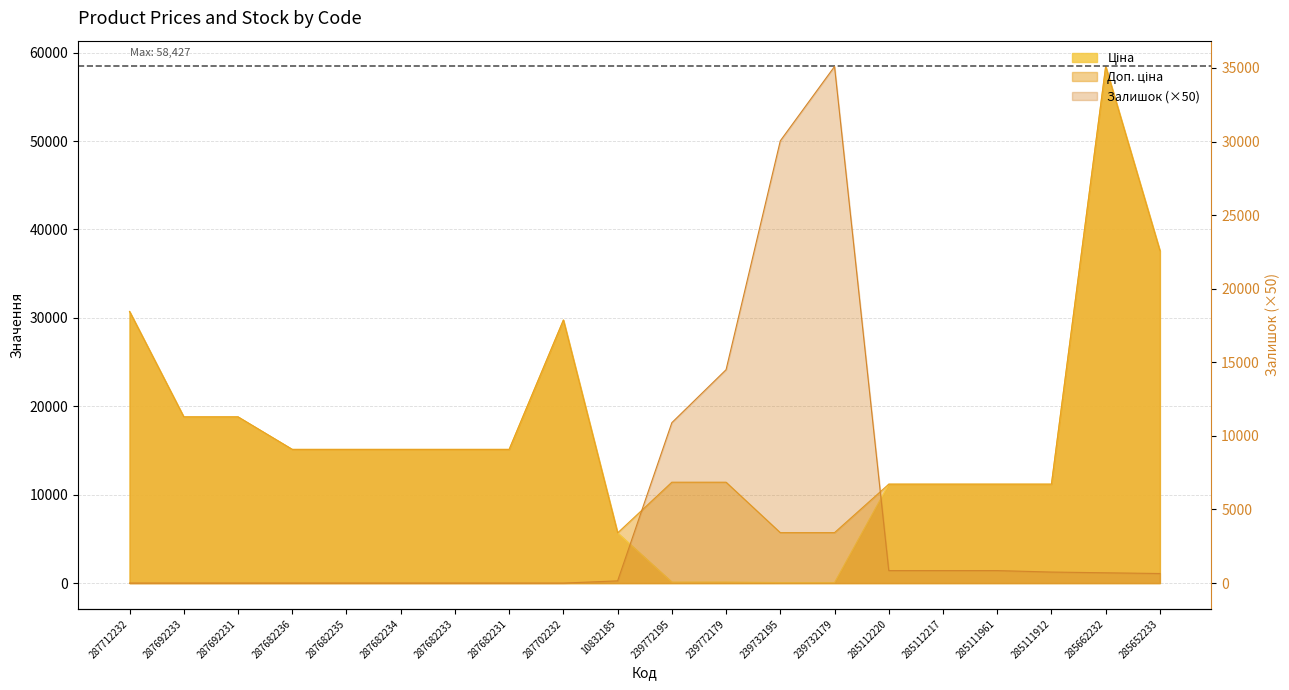

What position from the left is 287682235?

5